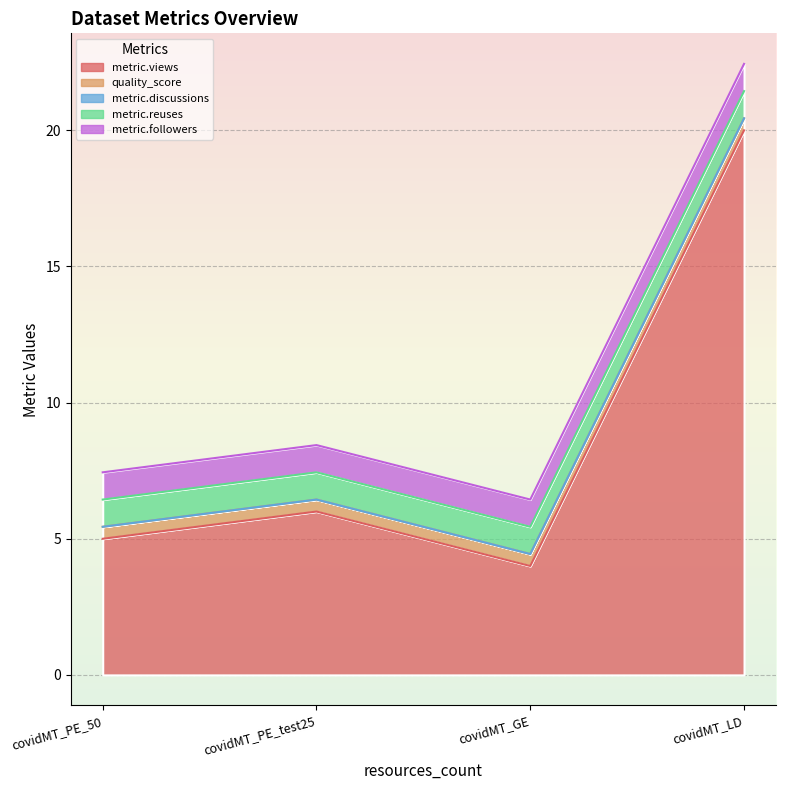

What are all the series names shown in the legend?

metric.views, quality_score, metric.discussions, metric.reuses, metric.followers